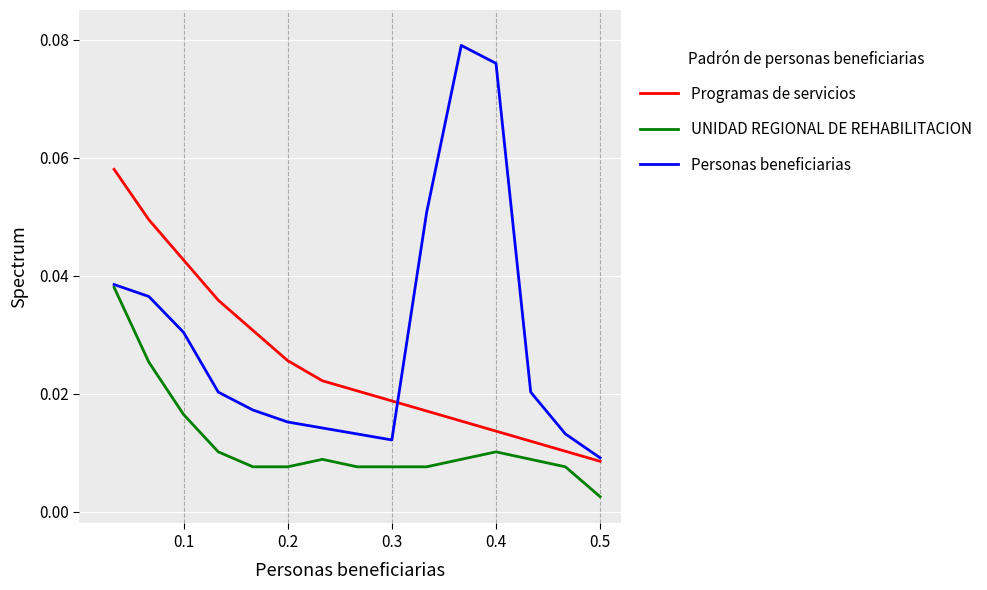

Which series has the largest total across all categories?

Personas beneficiarias